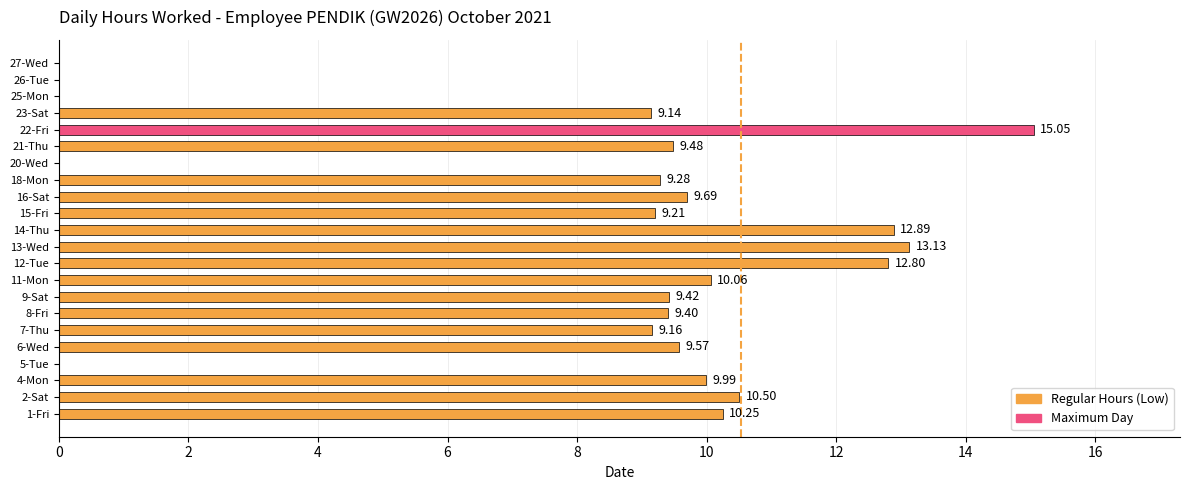

How many data points are above 9?

17